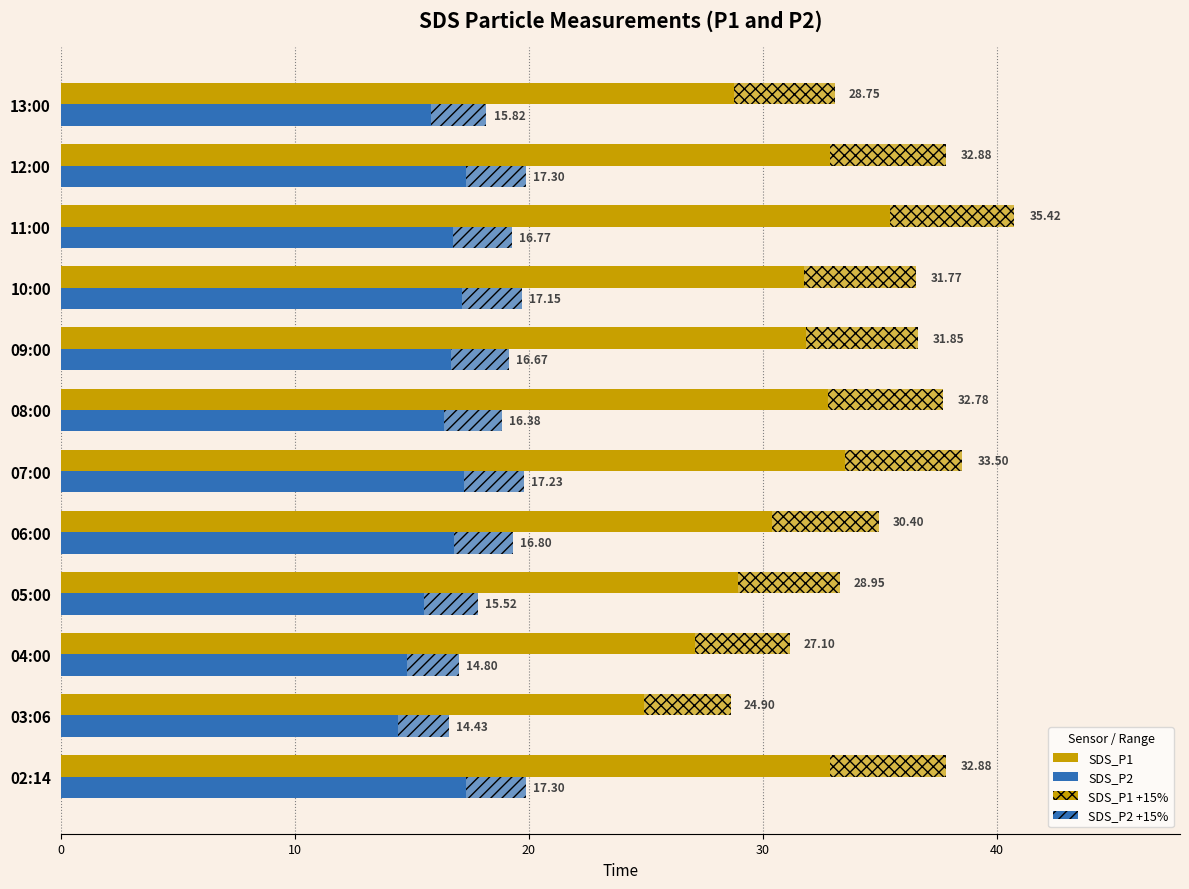

Reading right to left, list all the values displayed in this chart.

SDS_P1: 28.8	32.9	35.4	31.8	31.9	32.8	33.5	30.4	28.9	27.1	24.9	32.9
SDS_P2: 15.8	17.3	16.8	17.1	16.7	16.4	17.2	16.8	15.5	14.8	14.4	17.3